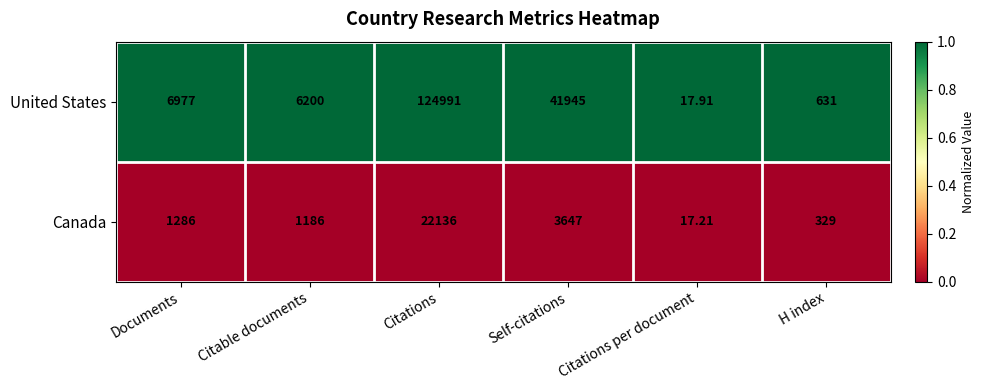

Which series has the largest range (max minus min)?

United States